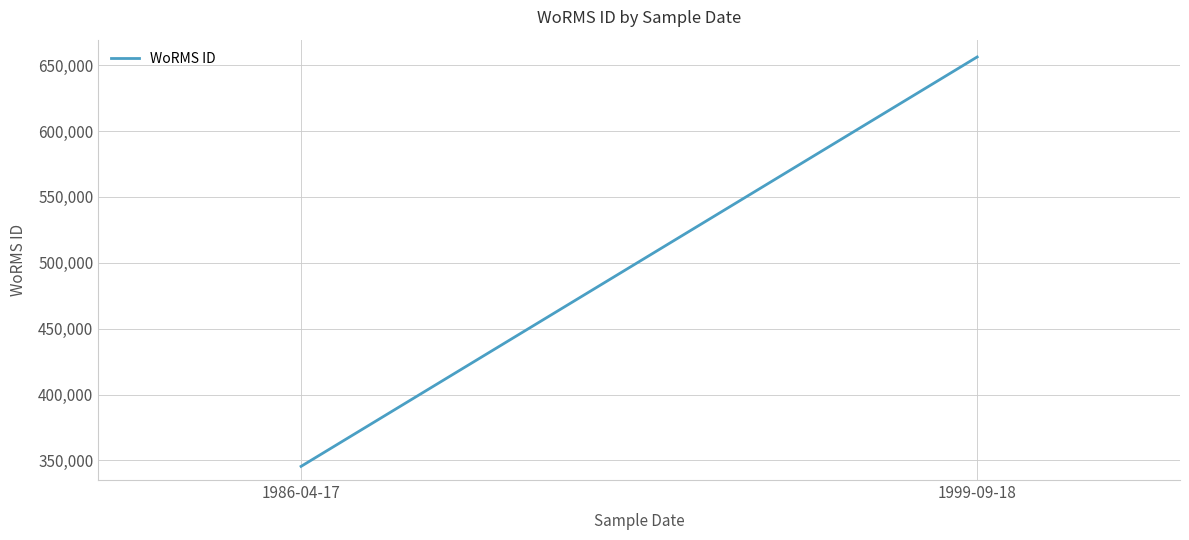

What is the change in value from 1986-04-17 to 1999-09-18?

+310807